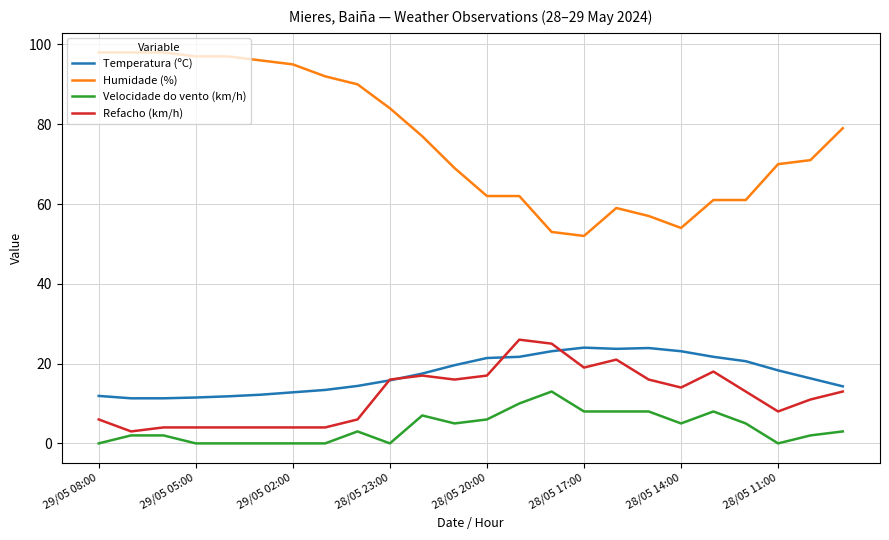

What is the difference between the maximum and second lowest values in the Velocidade do vento (km/h) series?

13.0